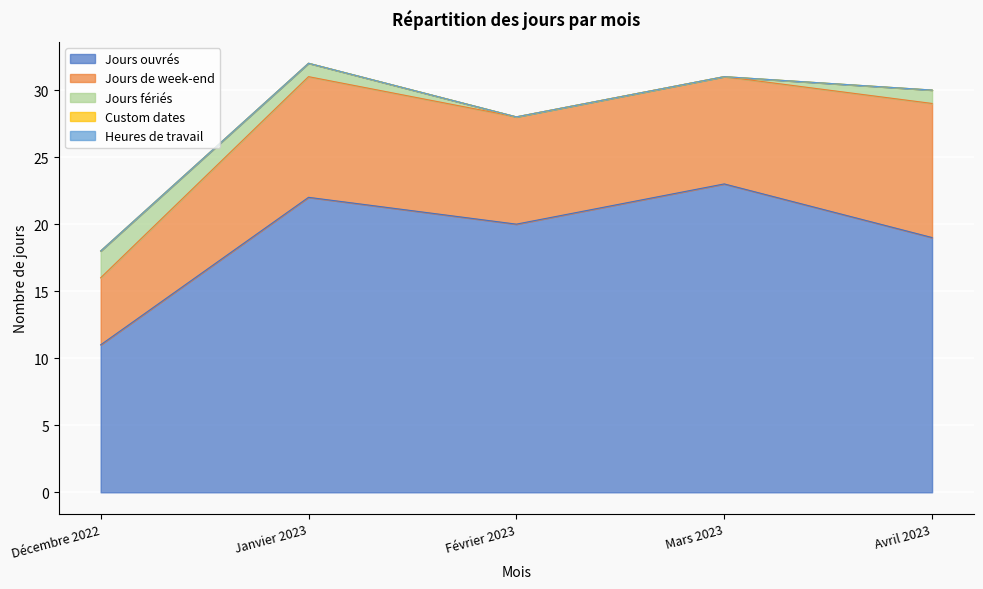

What is the total value across all series at Mars 2023?

31